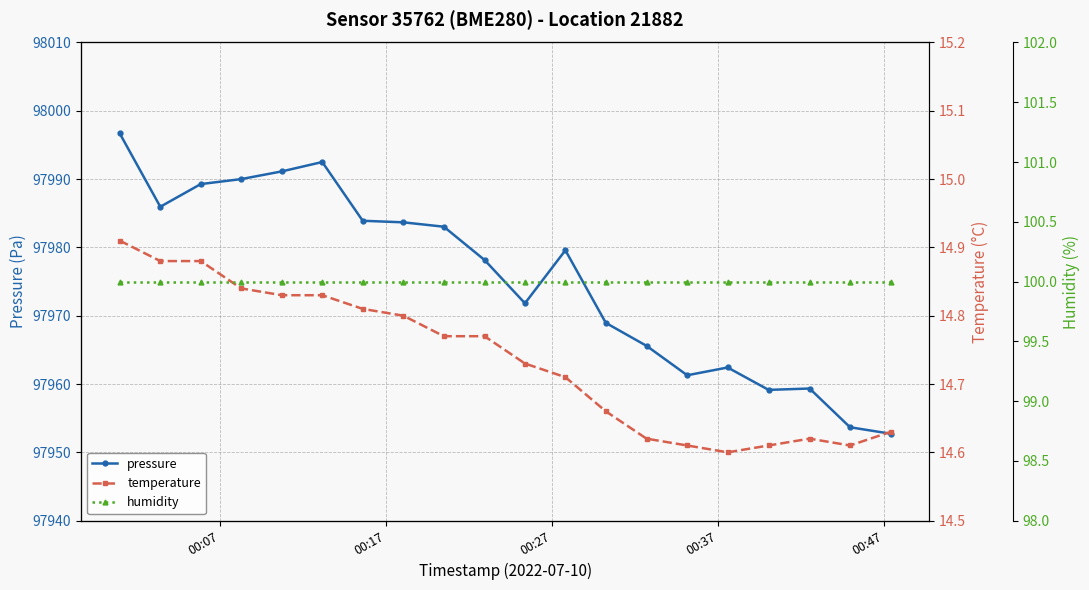

What is the maximum value for pressure?

97996.7